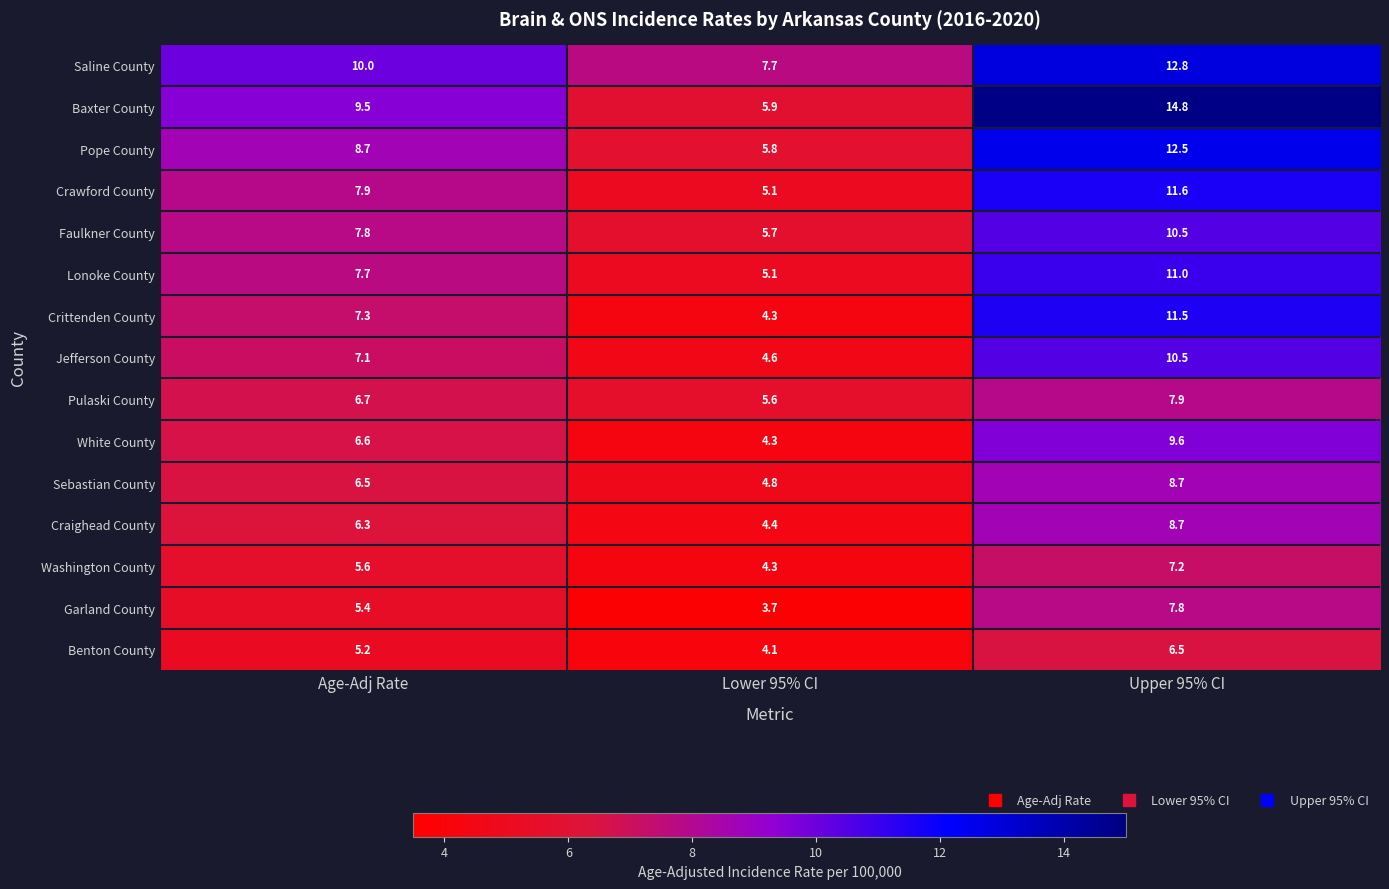

The Pope County series shows 12.5 at Upper 95% CI. True or false?

True